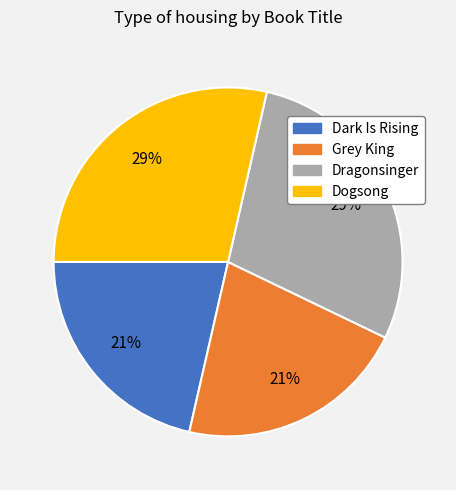

To the nearest percent, what is the combined percentage of Dark Is Rising and Dragonsinger?

50%